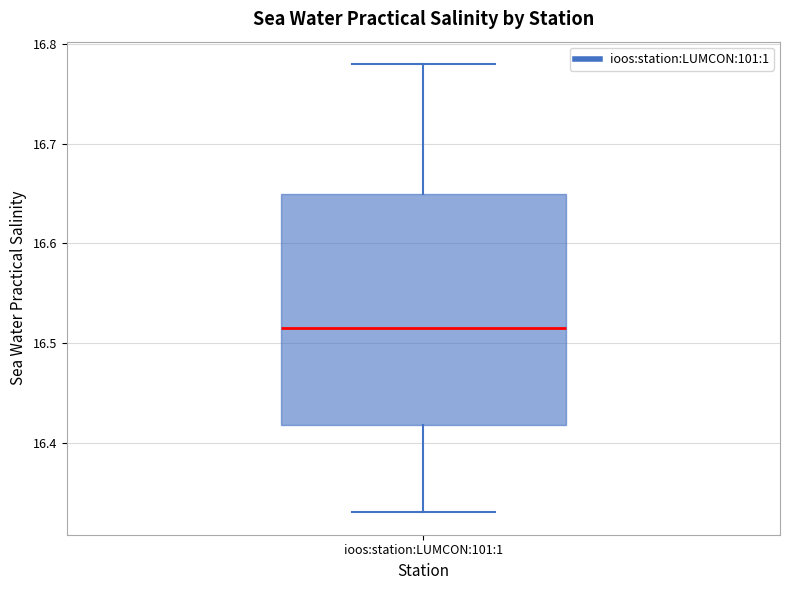

Transcribe this box plot: give where the median line is, the range the box spans, and where the two whiskers end, as read against the y-axis. The values are not printed on the chart, so give them approximately, as read against the axis.

median 16.52, box 16.42 to 16.65, whiskers 16.33 to 16.78